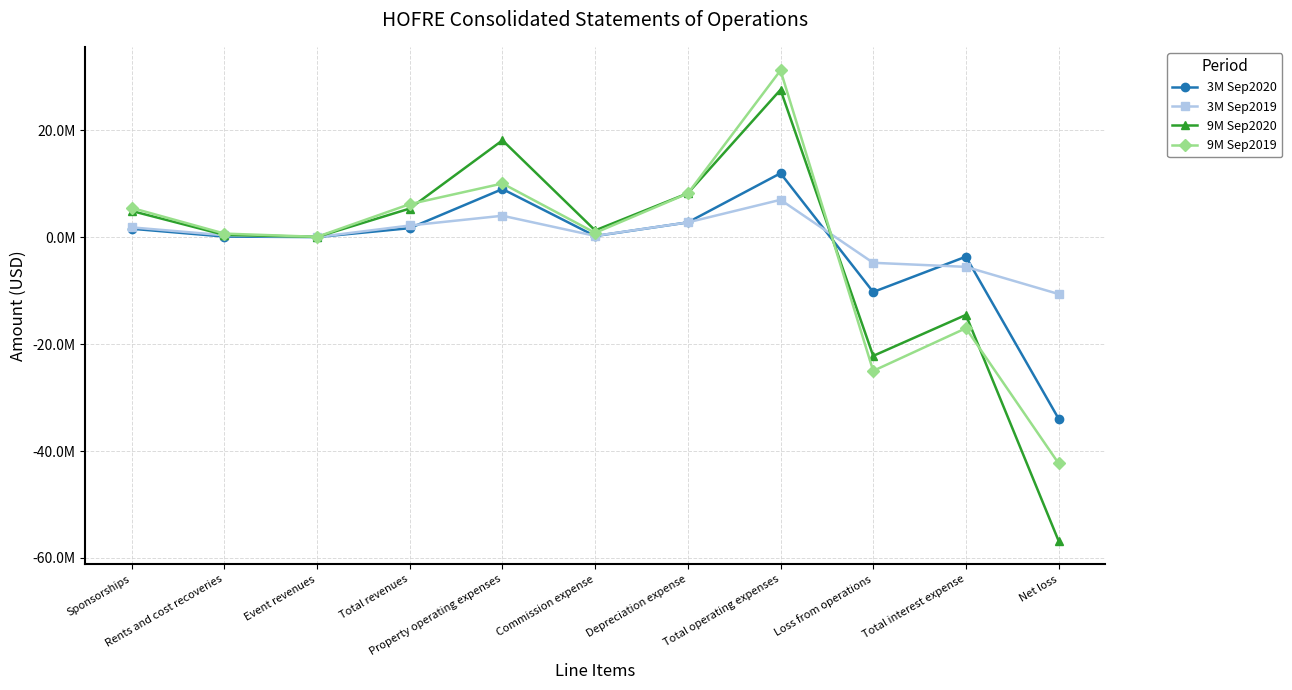

What is the label of the 11th point from the left?

Net loss